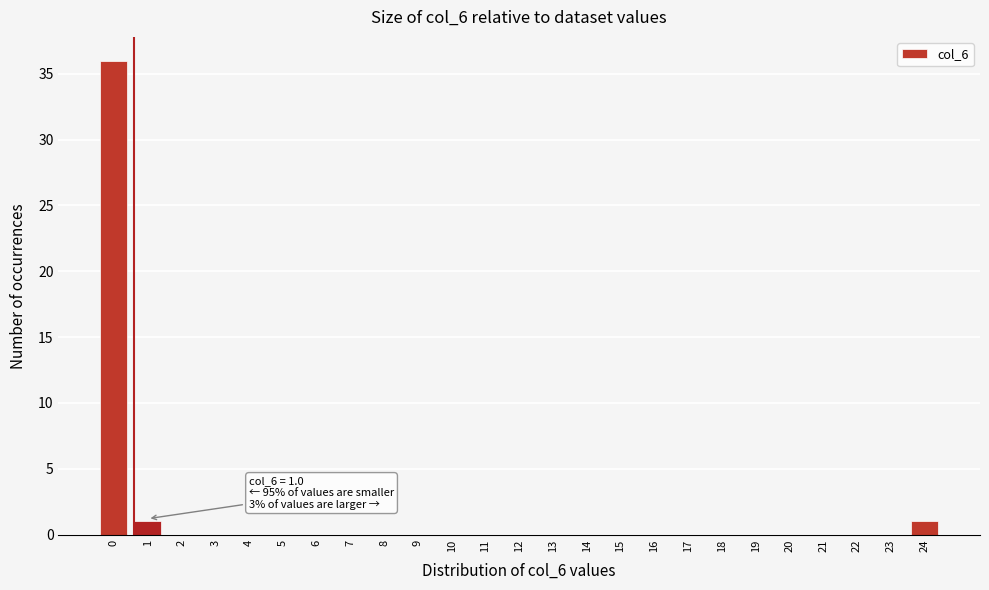

Reading right to left, extract all data points from this chart.

24=1	23=0	22=0	21=0	20=0	19=0	18=0	17=0	16=0	15=0	14=0	13=0	12=0	11=0	10=0	9=0	8=0	7=0	6=0	5=0	4=0	3=0	2=0	1=1	0=36